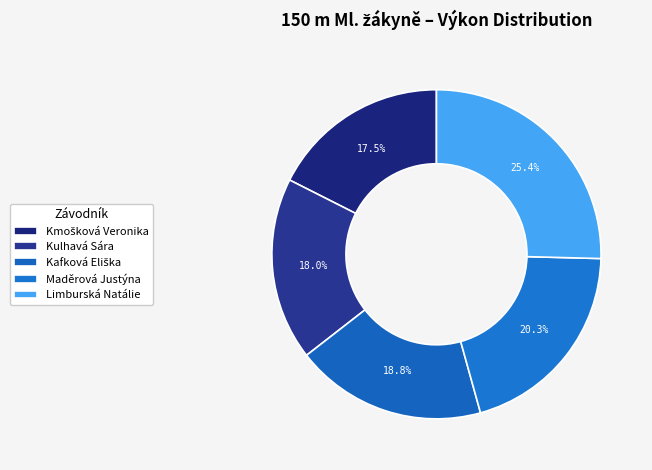

Combined, what portion of the pie is Kmošková Veronika and Maděrová Justýna?

37.8%